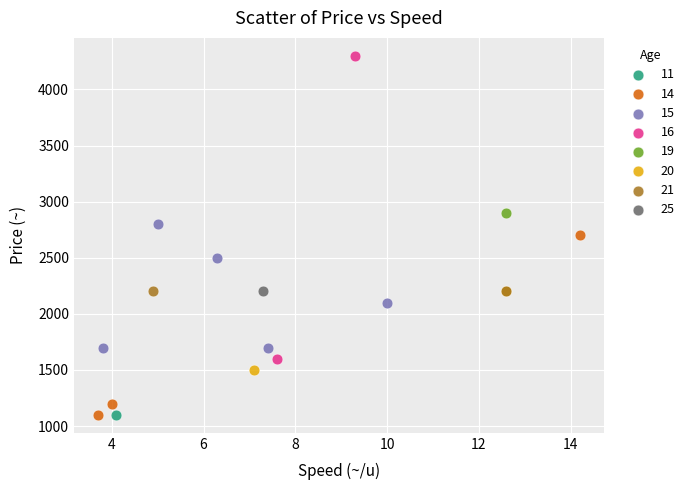

Which series reaches the maximum Y coordinate?

16